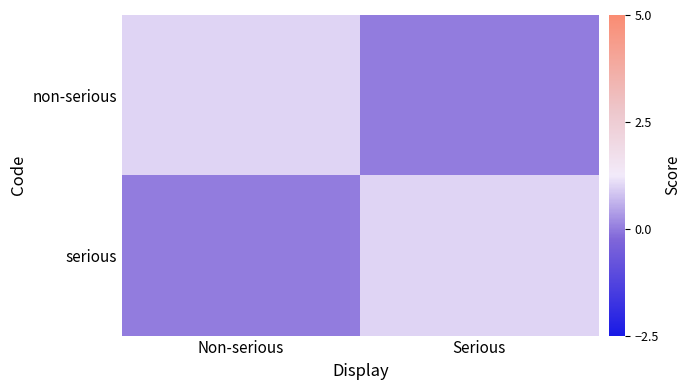

Reading left to right, extract all data points from this chart.

non-serious: Non-serious=1	Serious=0
serious: Non-serious=0	Serious=1